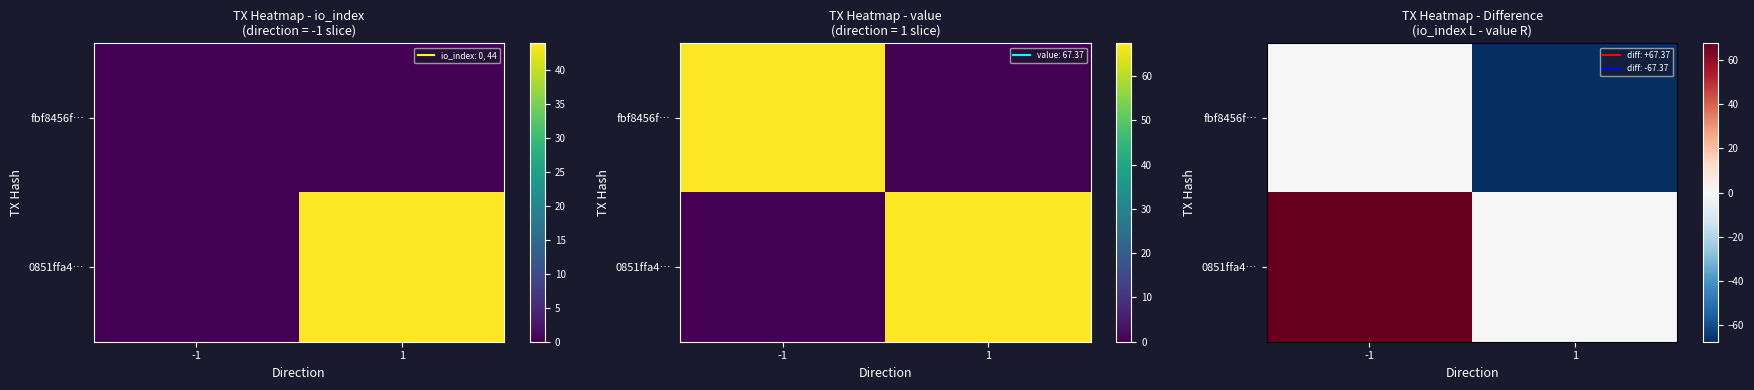

Between -1 and 1, which is larger?

-1